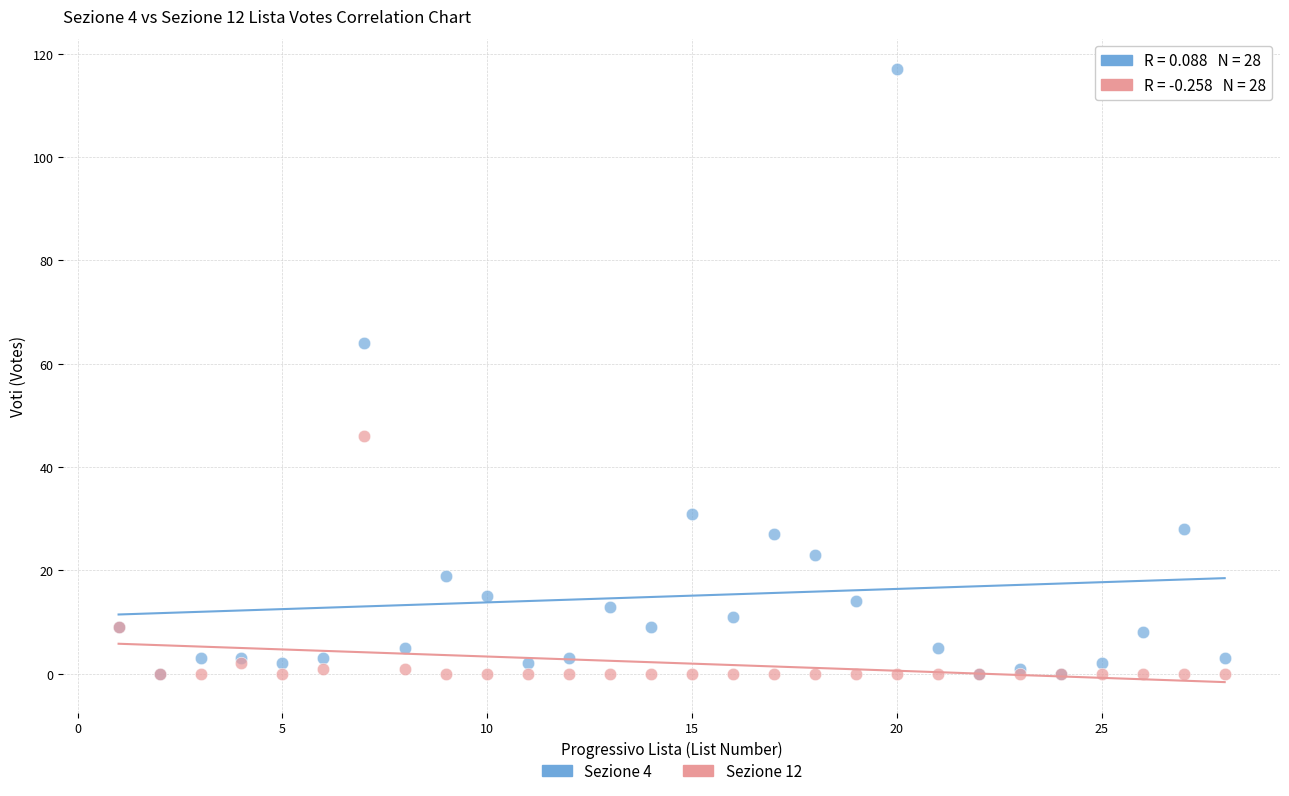

Across all series, what Y value is closest to 58?

64